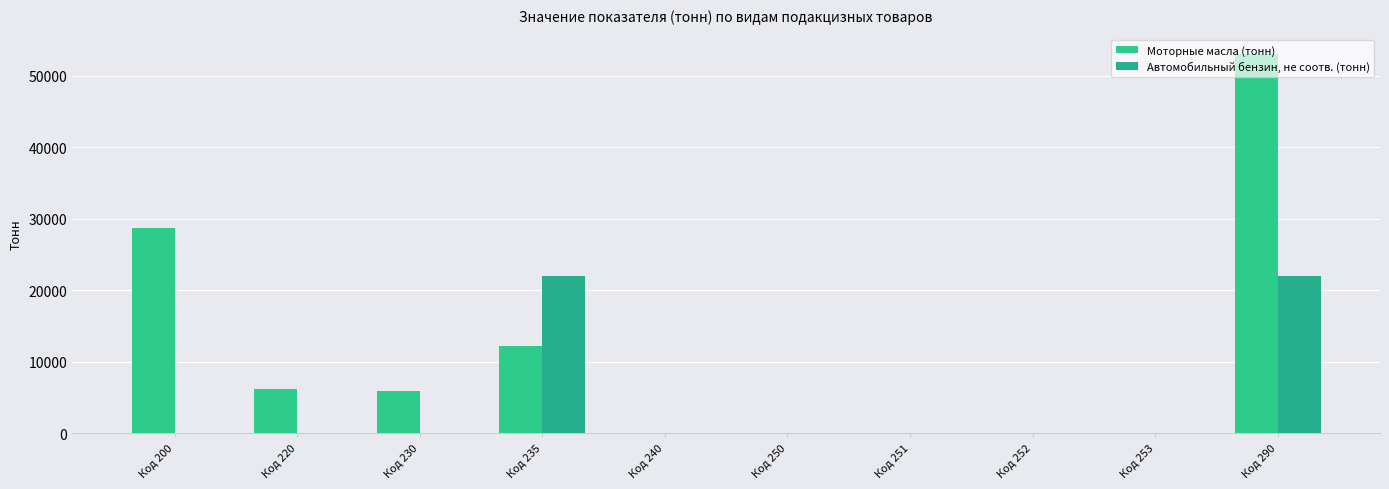

Reading left to right, transcribe all the data shown in this chart.

Моторные масла (тонн): Код 200=28749	Код 220=6217	Код 230=5931	Код 235=12203	Код 240=0	Код 250=0	Код 251=0	Код 252=0	Код 253=0	Код 290=53100
Автомобильный бензин, не соотв. (тонн): Код 200=0	Код 220=0	Код 230=0	Код 235=21934	Код 240=0	Код 250=0	Код 251=0	Код 252=0	Код 253=0	Код 290=21934